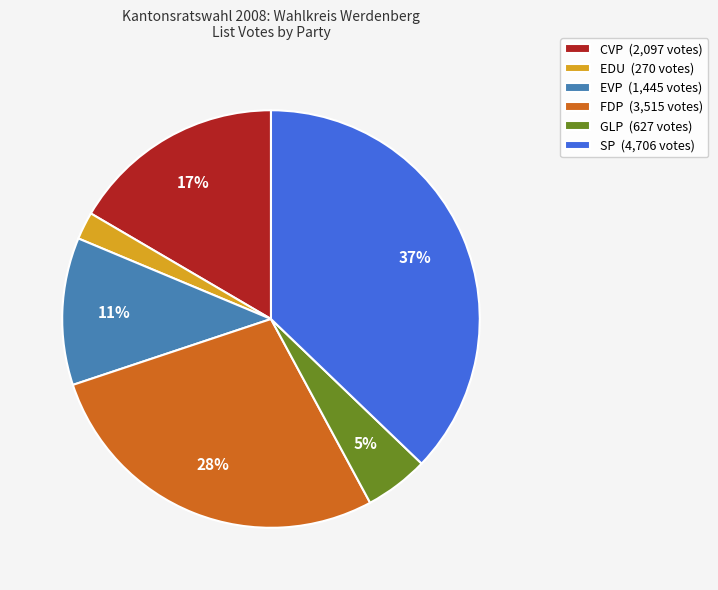

Do GLP (627 votes) and FDP (3,515 votes) together represent more than half of the pie?

No